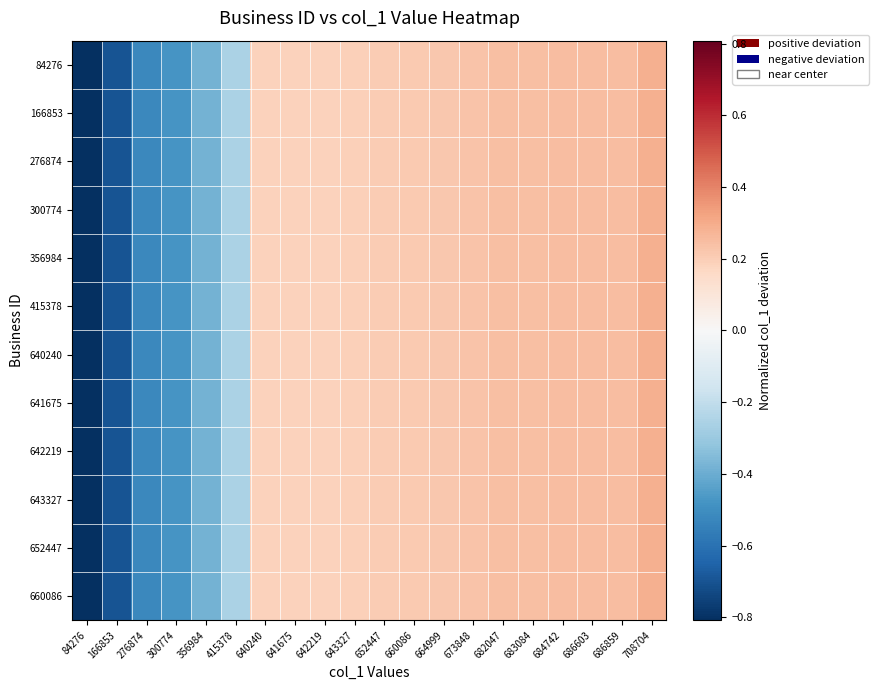

Rank the series by their maximum value, from highest to lowest.

84276, 166853, 276874, 300774, 356984, 415378, 640240, 641675, 642219, 643327, 652447, 660086